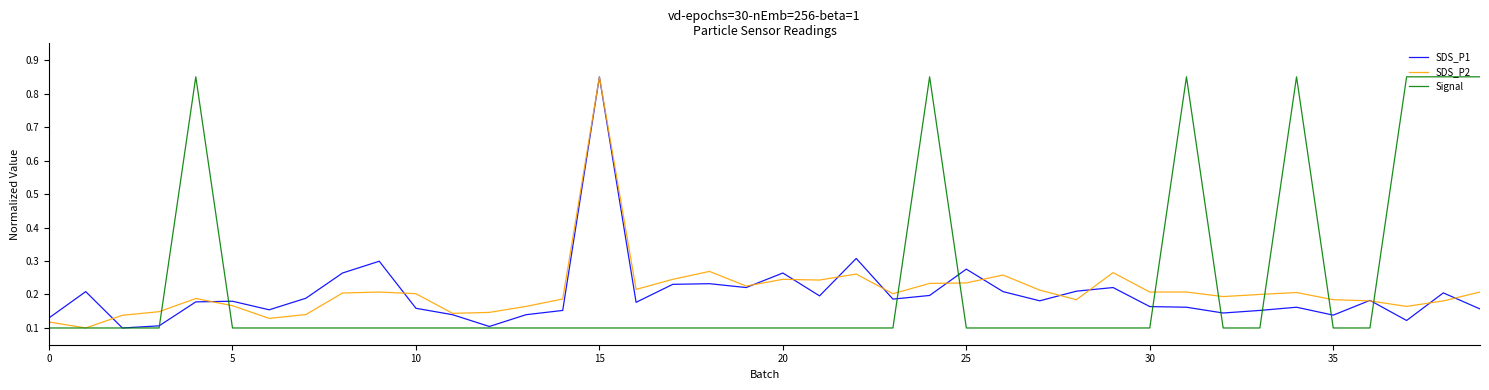

Is this an area chart (filled region under the line)?

No